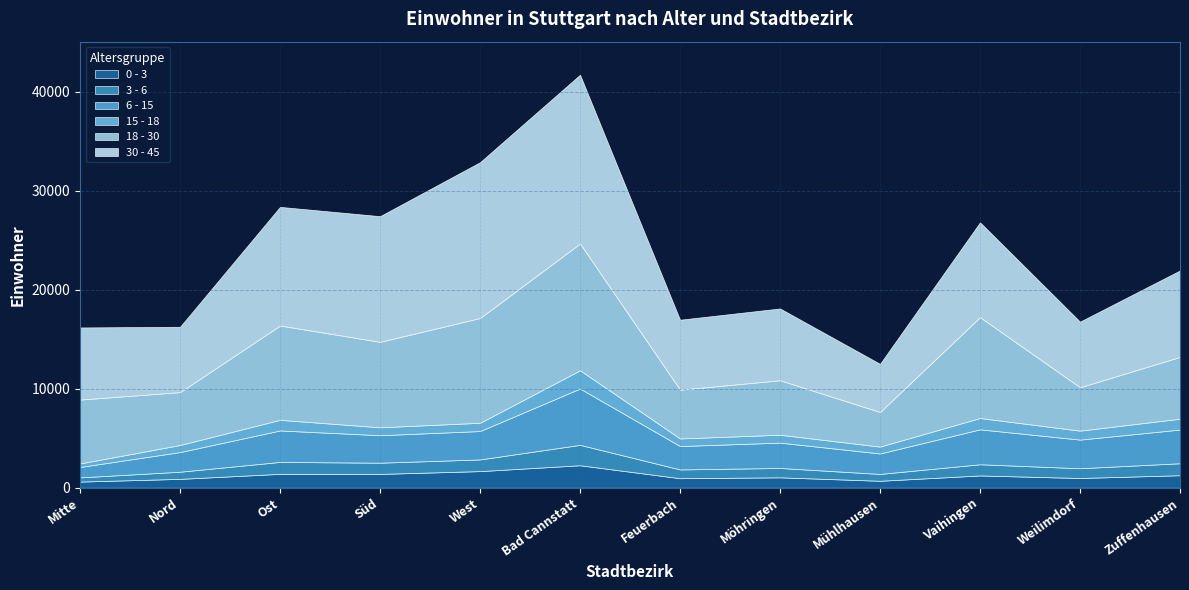

Is it true that 3 - 6 equals 722 at Nord?

True